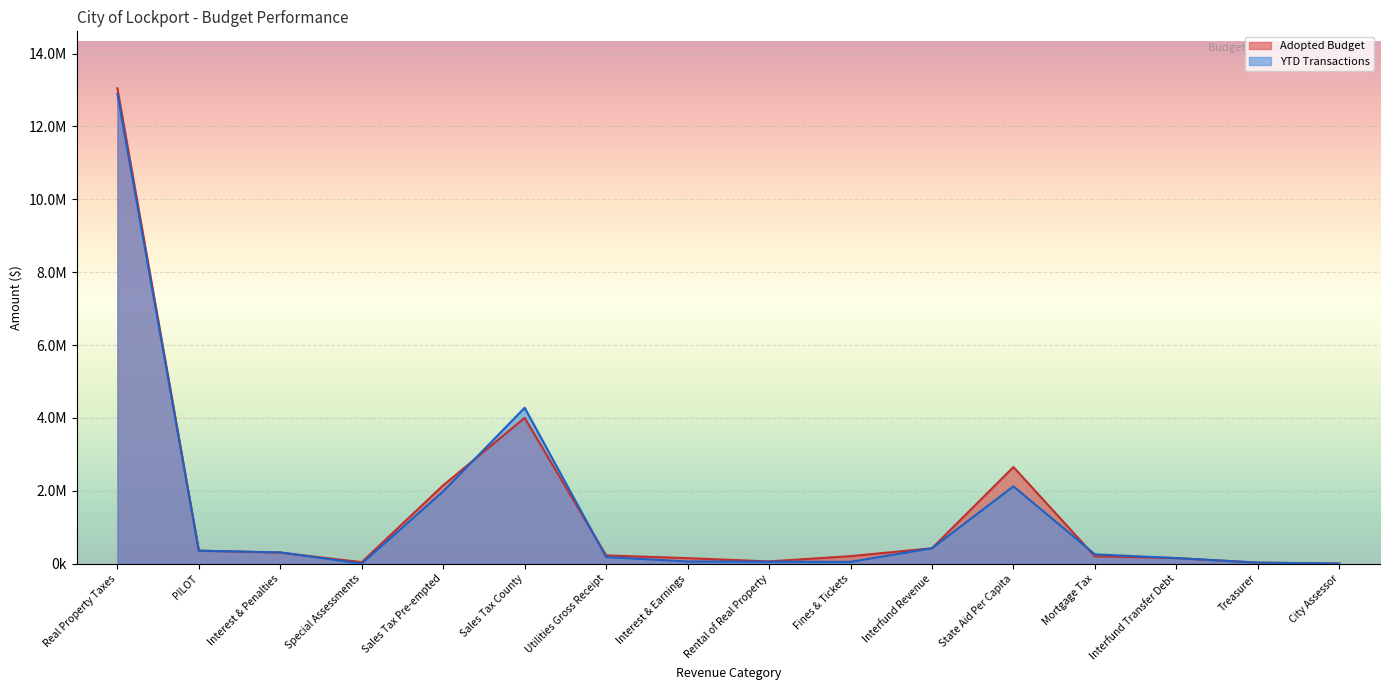

What is the label of the 6th point from the left?

Sales Tax County